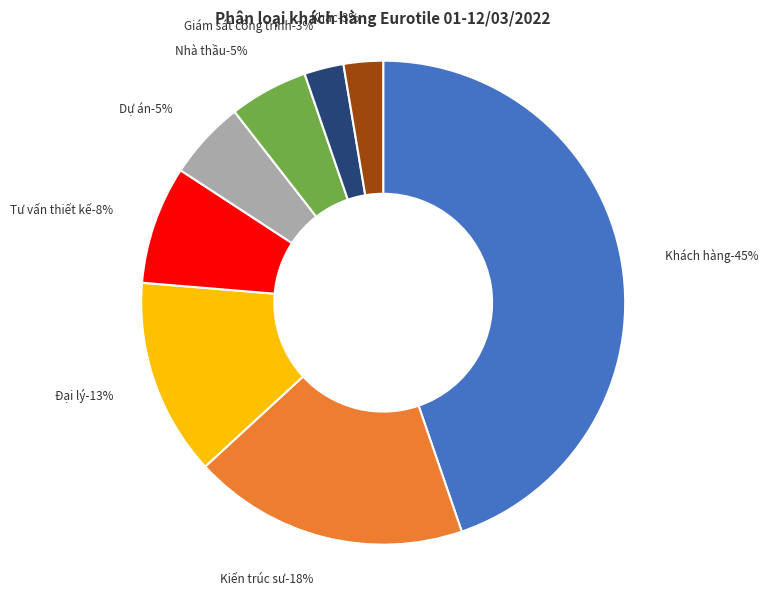

Does Khác represent more than half of the total?

No